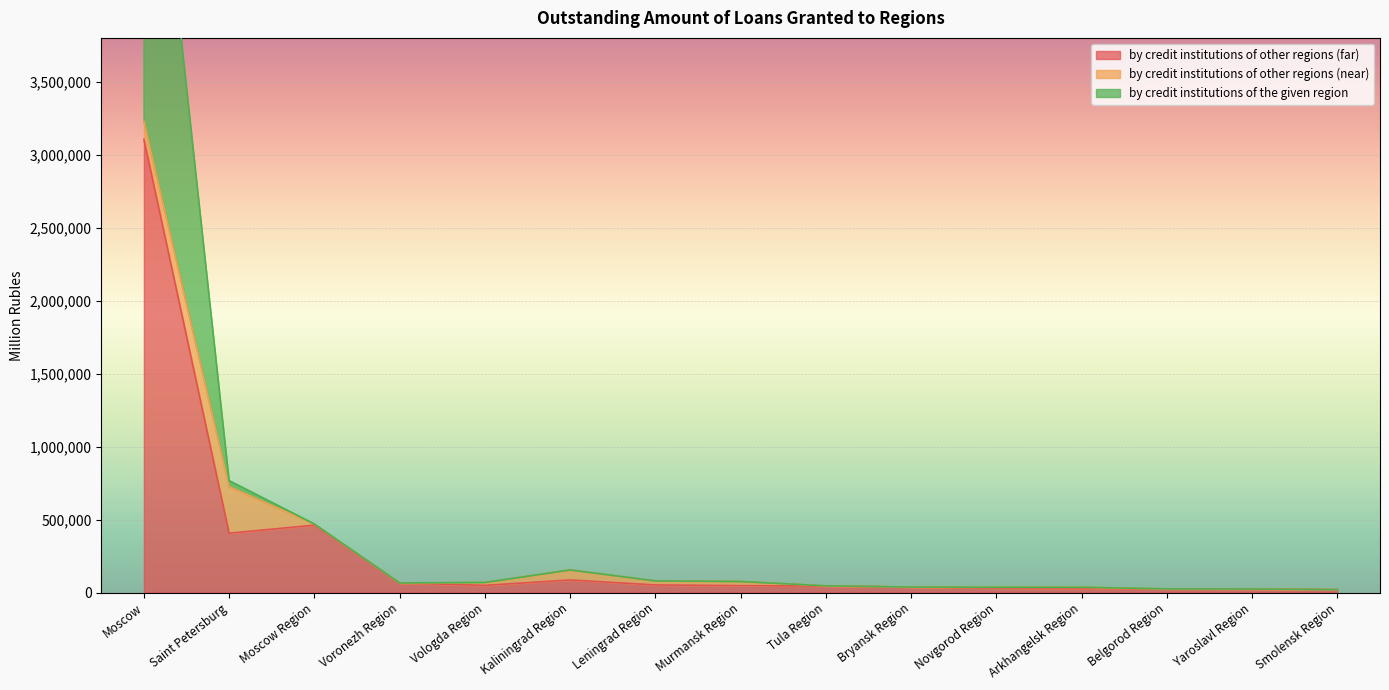

True or false: by credit institutions of other regions (far) has more than 0 interior local peaks.

True